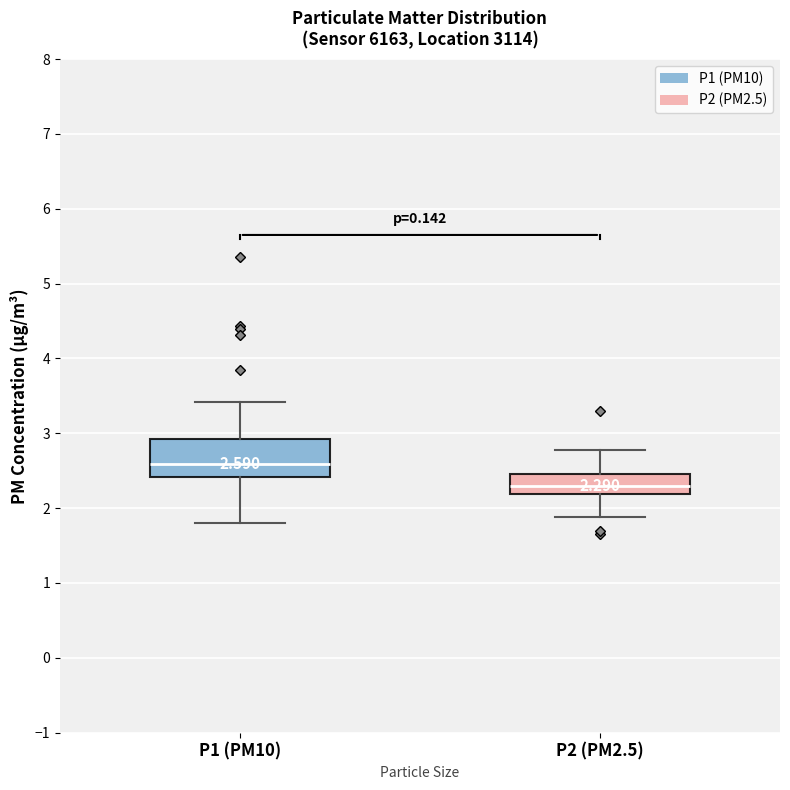

Which box is the tallest, from its lower edge to its upper edge?

P1 (PM10)